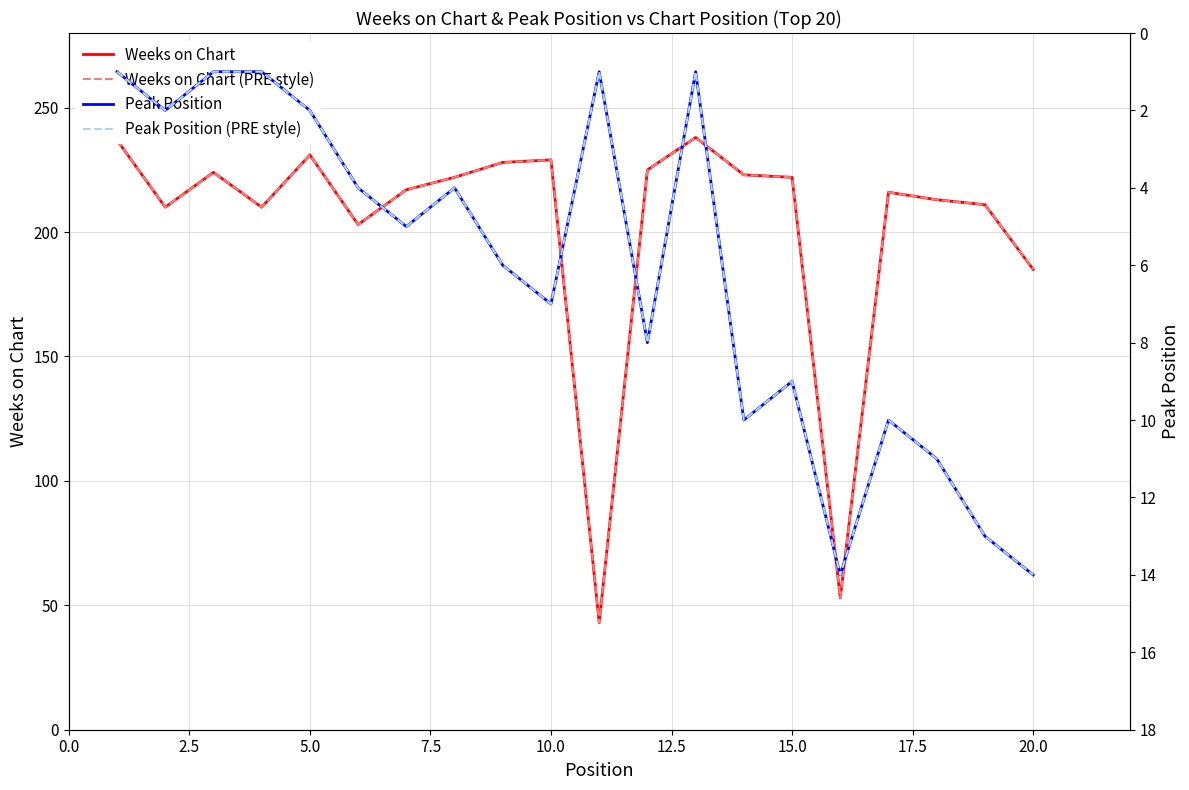

True or false: Weeks on Chart (dashed) and Peak Position cross at least once.

False